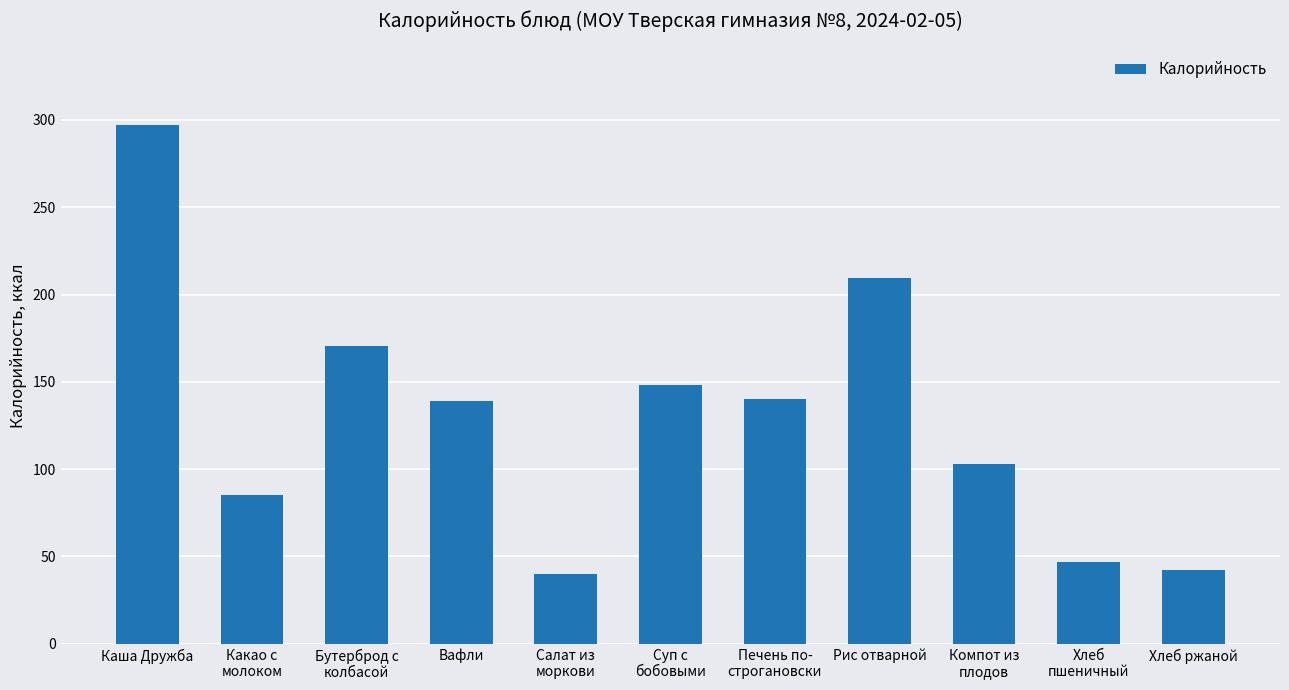

Does the chart contain any negative values?

No